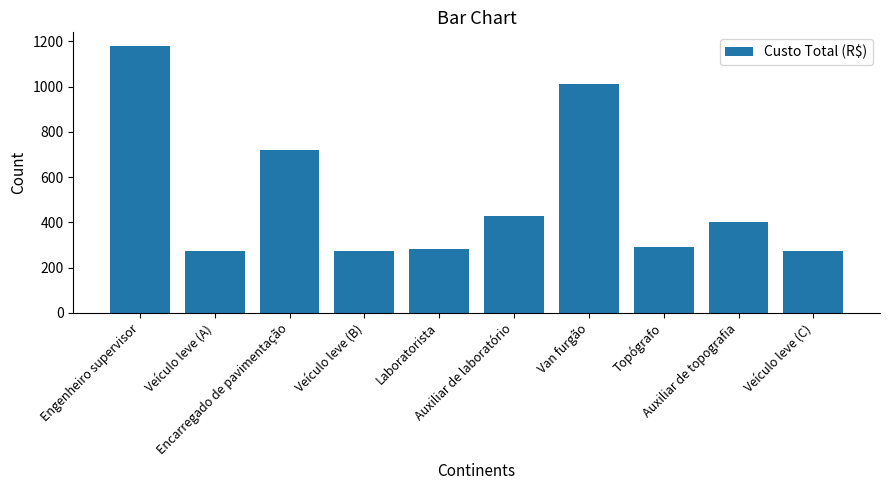

What is the label of the 9th bar from the right?

Veículo leve (A)